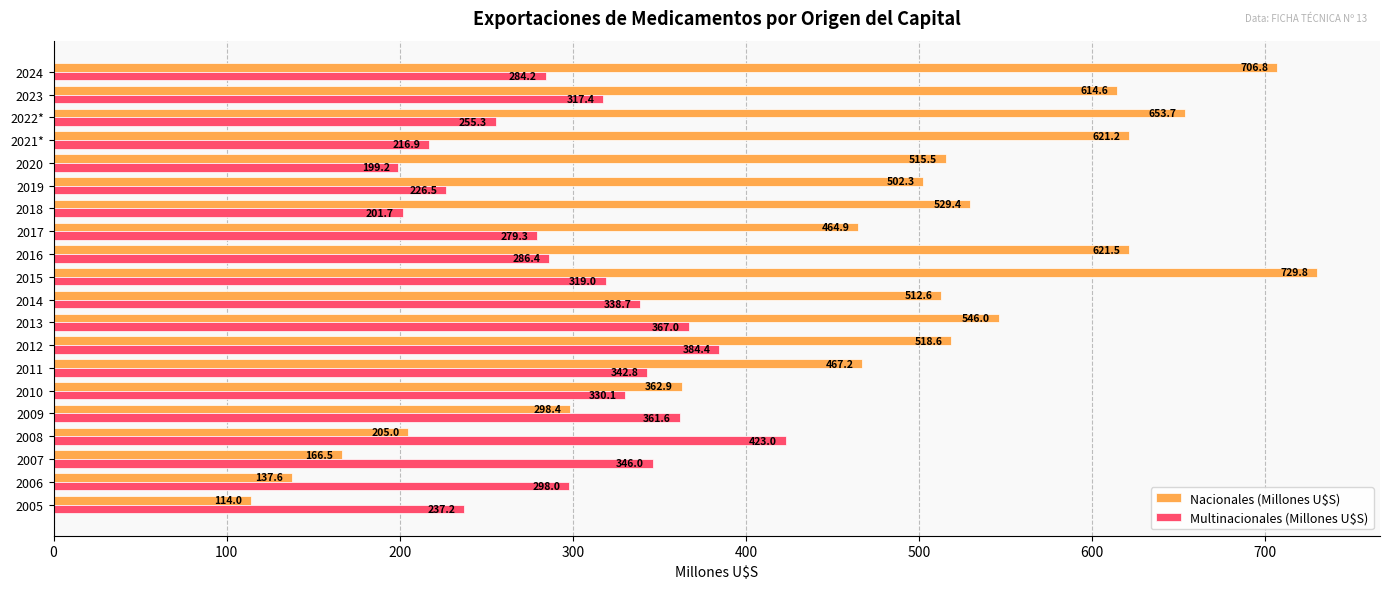

What are all the series names shown in the legend?

Nacionales (Millones U$S), Multinacionales (Millones U$S)